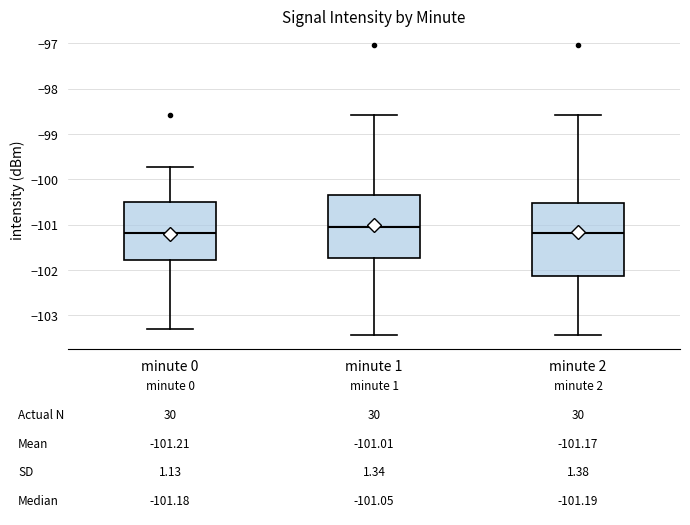

Which box is the tallest, from its lower edge to its upper edge?

minute 2